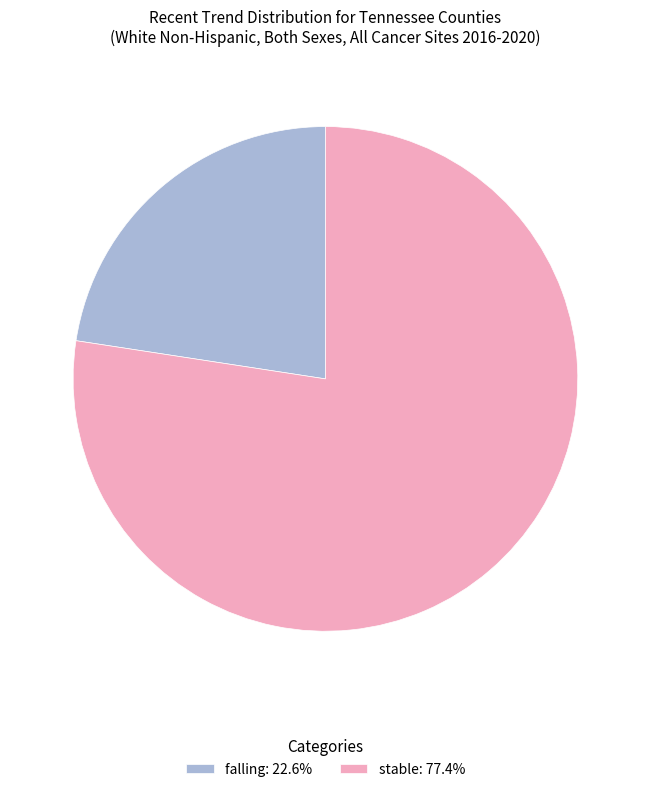

Is the sum of falling: 22.6% and stable: 77.4% greater than half?

Yes